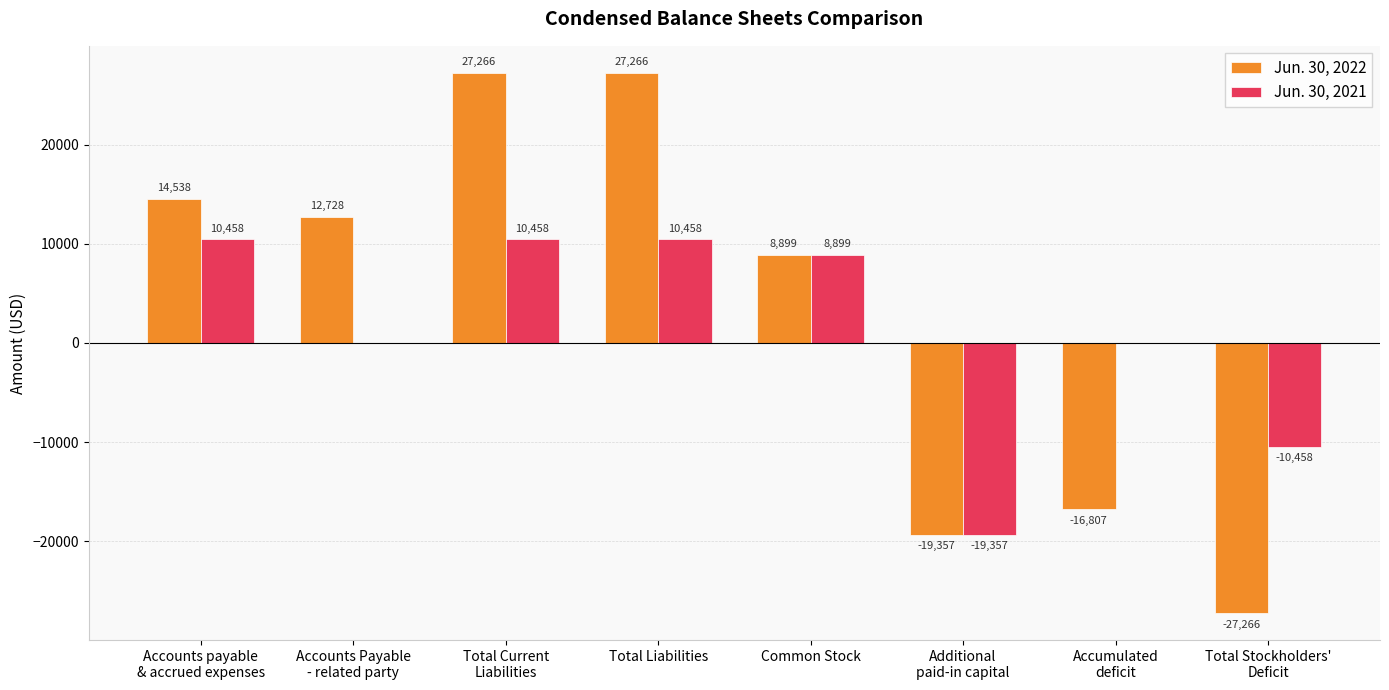

What is the greatest value displayed?

27266